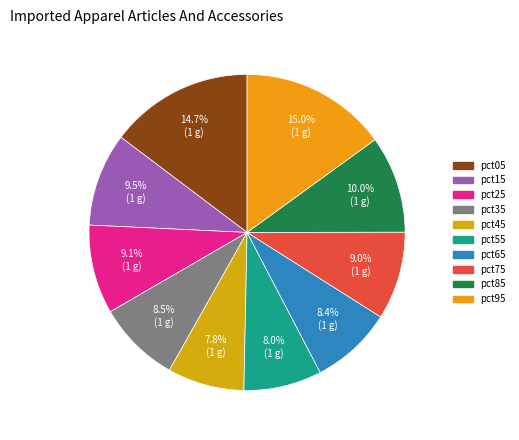

Does any single category account for the majority?

No